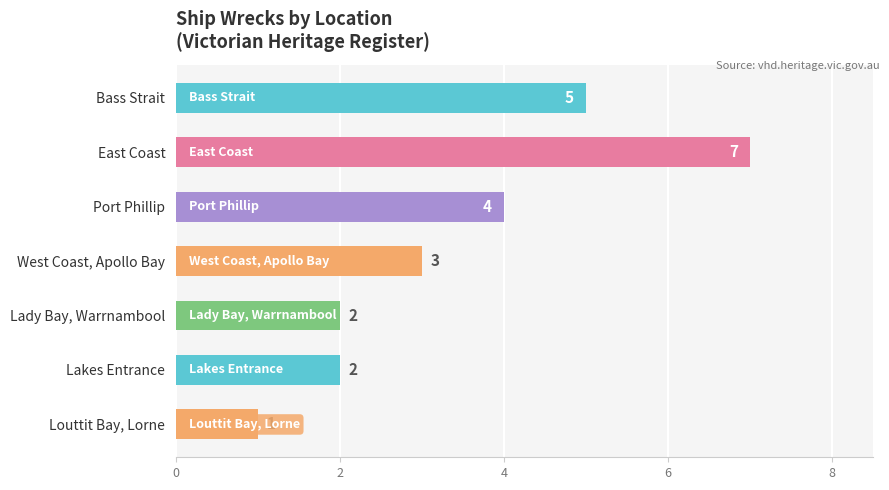

What is the difference between the maximum and minimum values?

6